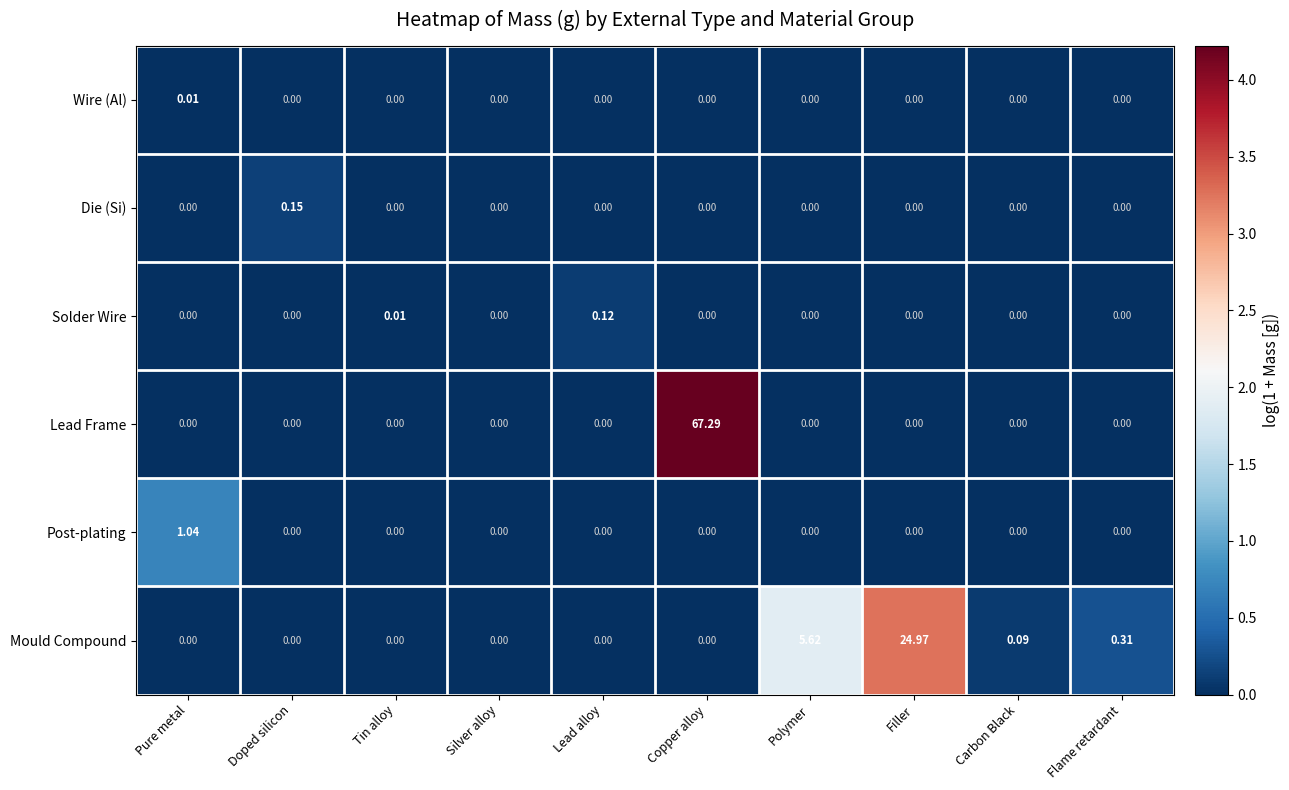

Count the number of data series in this chart.

6